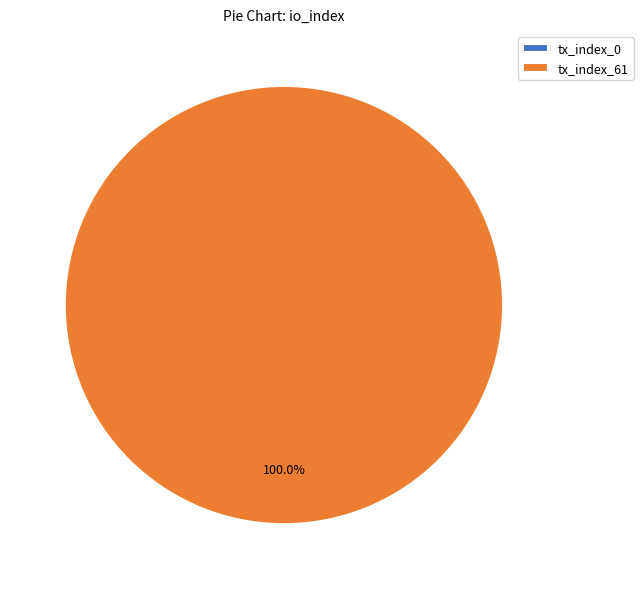

What percentage is the tx_index_61 slice, to the nearest percent?

100%